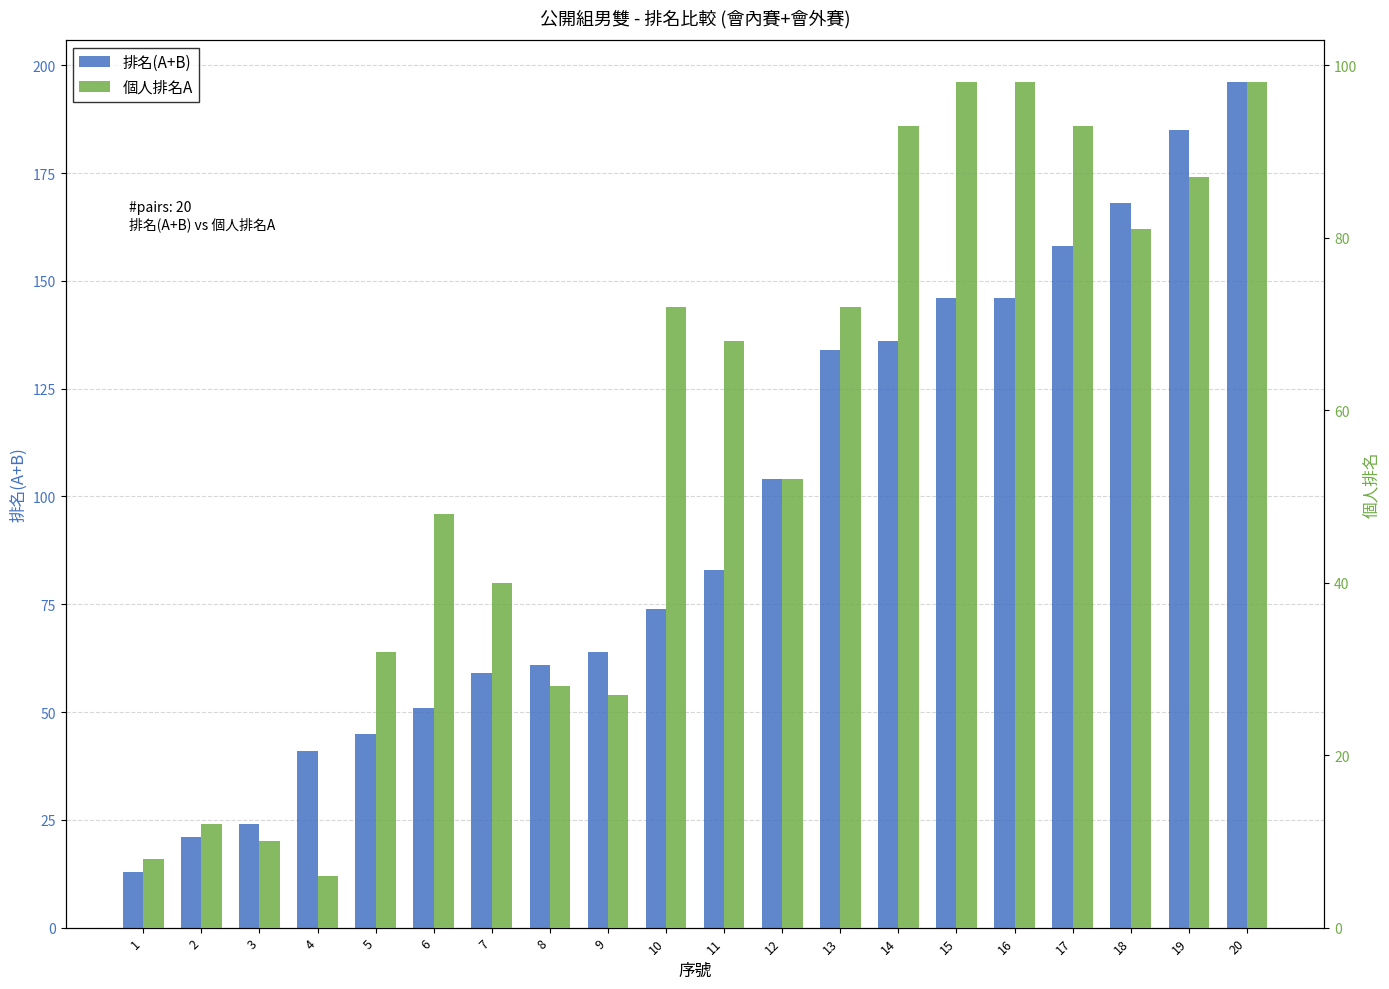

What are all the series names shown in the legend?

排名(A+B), 個人排名A